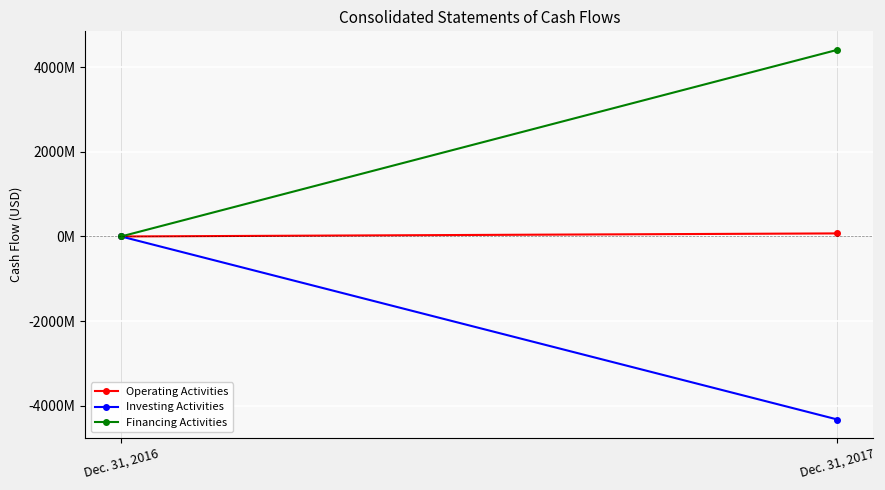

What are all the series names shown in the legend?

Operating Activities, Investing Activities, Financing Activities